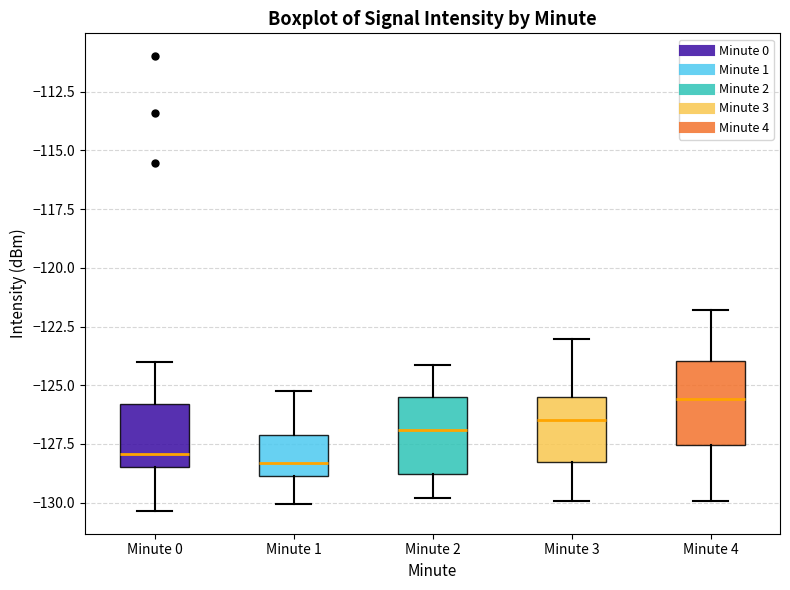

Reading left to right, read every box against the y-axis: the position of its median line, the range the box covers, and the ends of its whiskers. The values are not printed on the chart, so give them approximately, as read against the axis.

Minute 0: median -128.0, box -128.5 to -126.0, whiskers -130.5 to -124.0
Minute 1: median -128.5, box -129.0 to -127.0, whiskers -130.0 to -125.5
Minute 2: median -127.0, box -129.0 to -125.5, whiskers -130.0 to -124.0
Minute 3: median -126.5, box -128.5 to -125.5, whiskers -130.0 to -123.0
Minute 4: median -125.5, box -127.5 to -124.0, whiskers -130.0 to -122.0